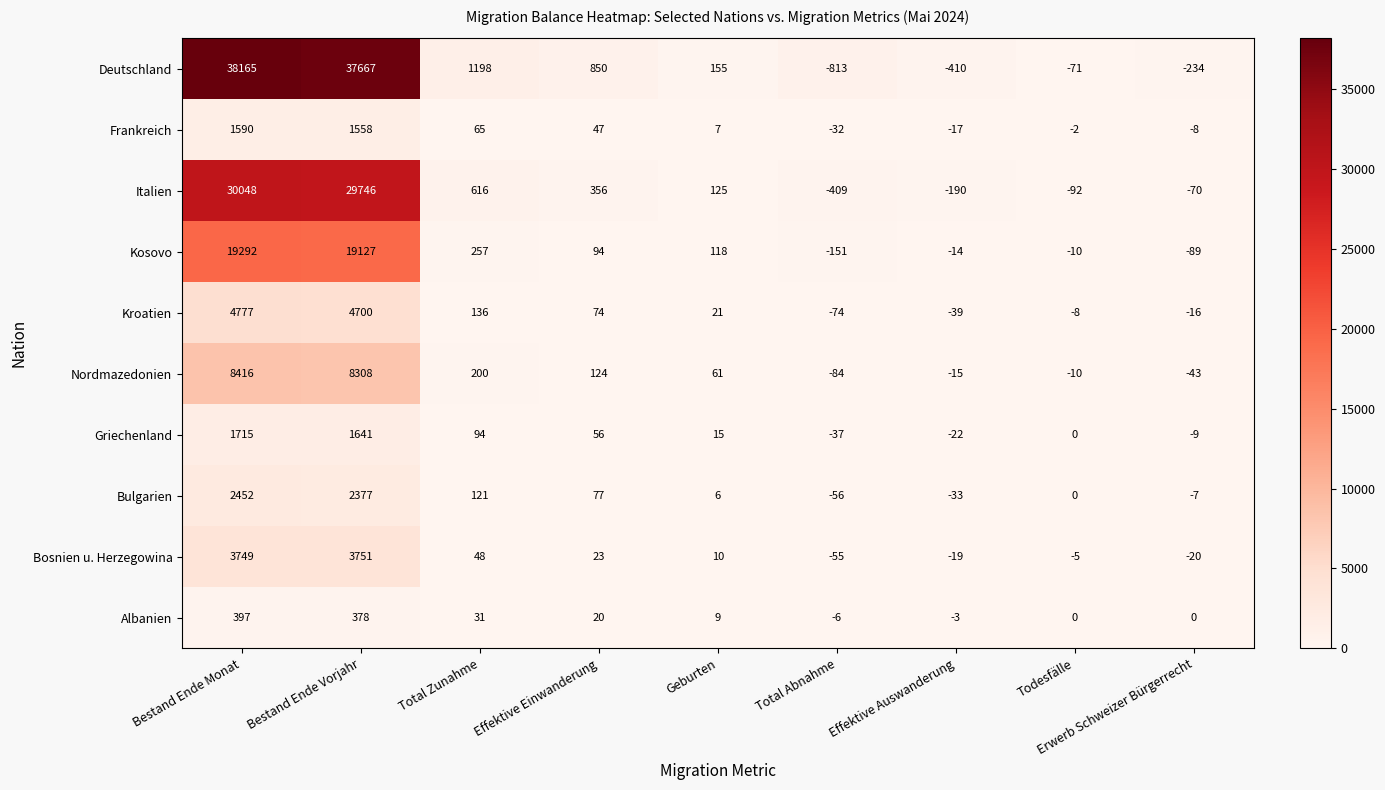

The value of Frankreich at Bestand Ende Vorjahr is 1558. True or false?

True